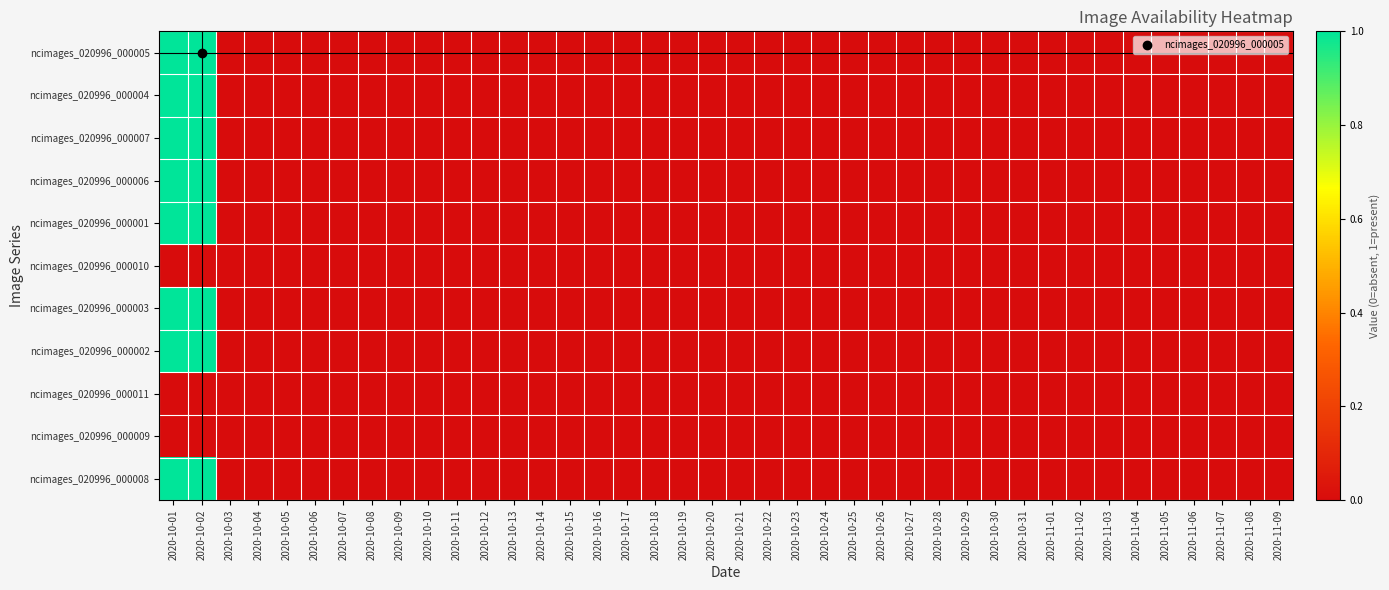

Which category has the highest value across all series?

2020-10-01